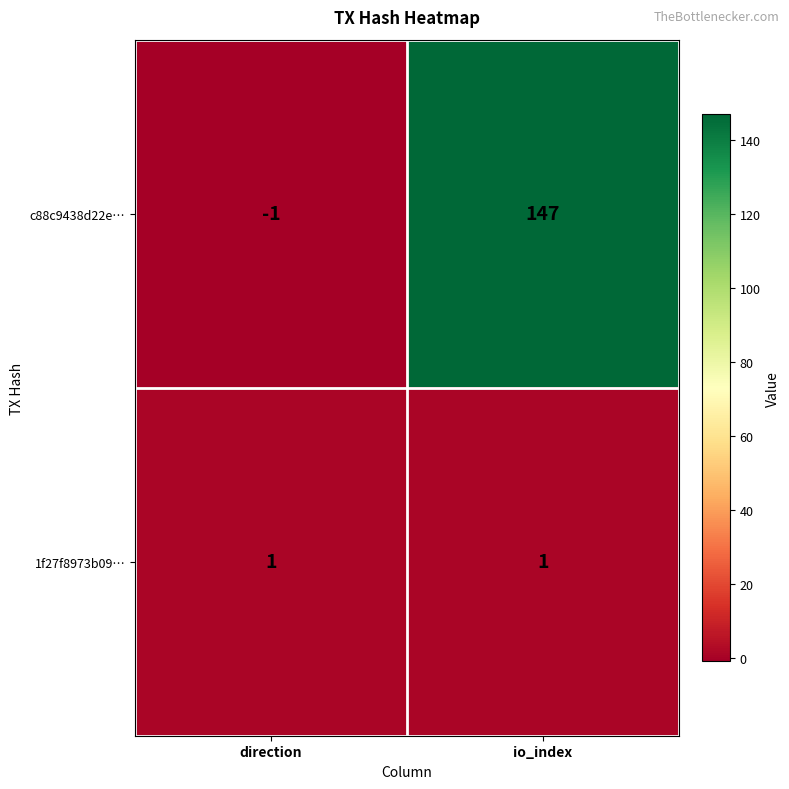

At which category is the sum across all series the highest?

io_index